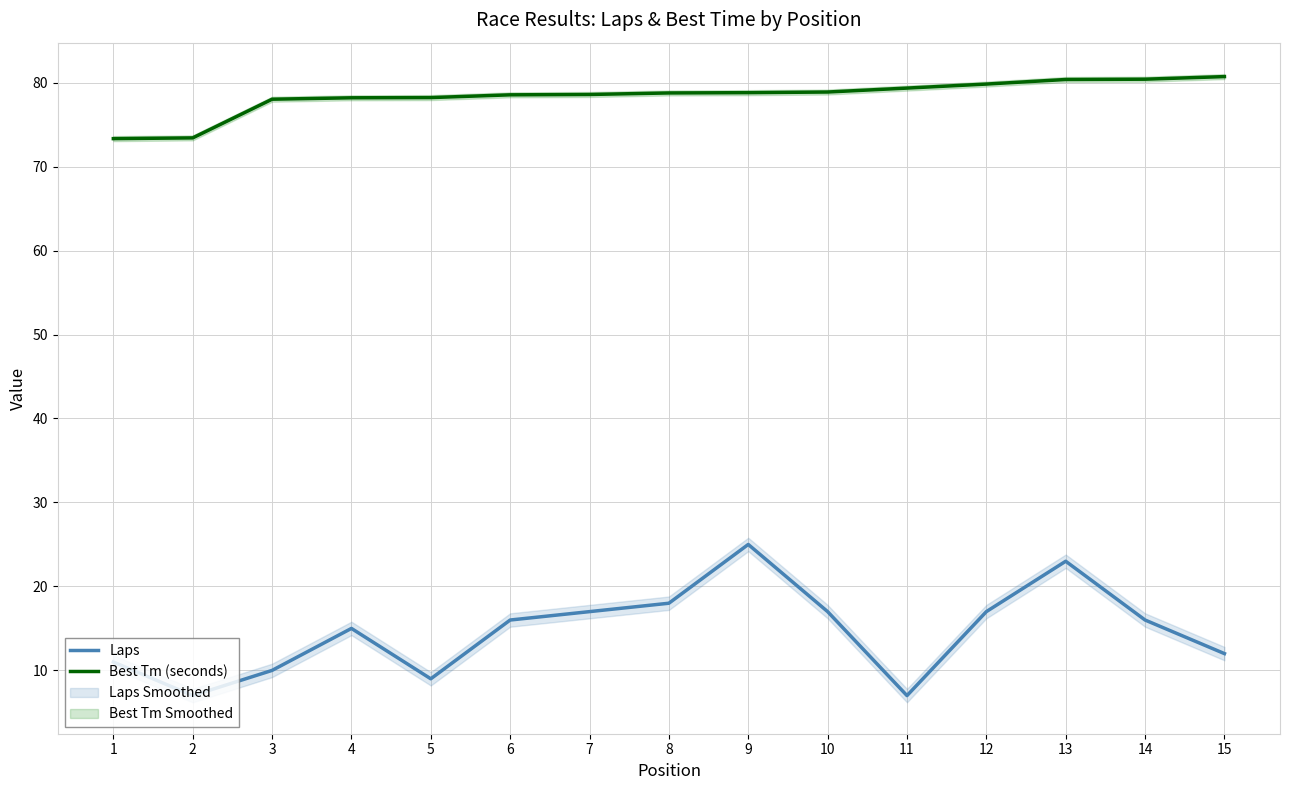

At which label does Laps first exceed 16?

7